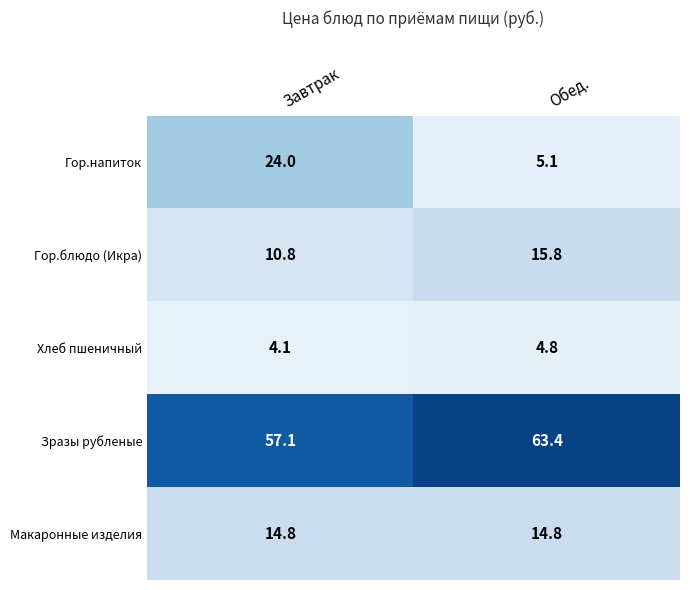

What is the spread (max minus min) of values at Завтрак?

53.0